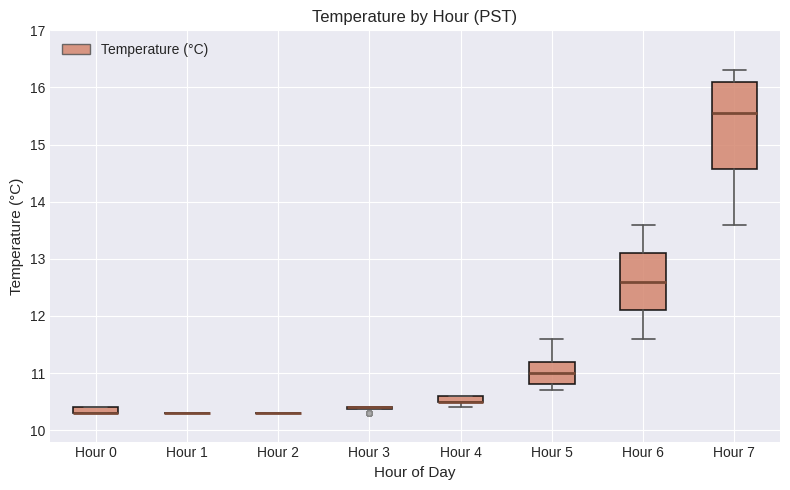

Which box is the tallest, from its lower edge to its upper edge?

Hour 7